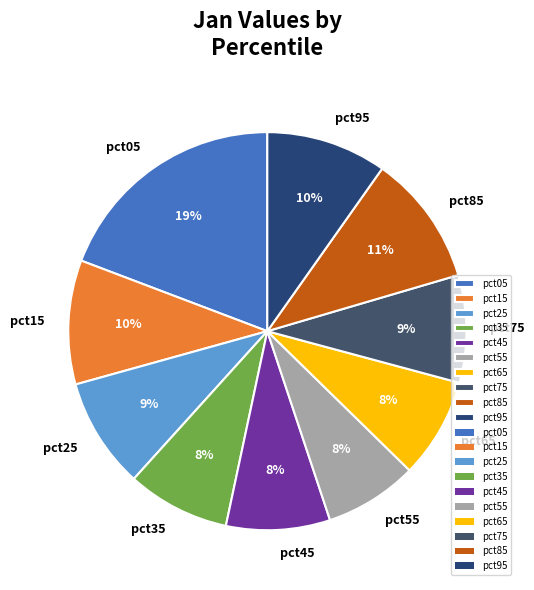

Count the number of slices in the pie.

10